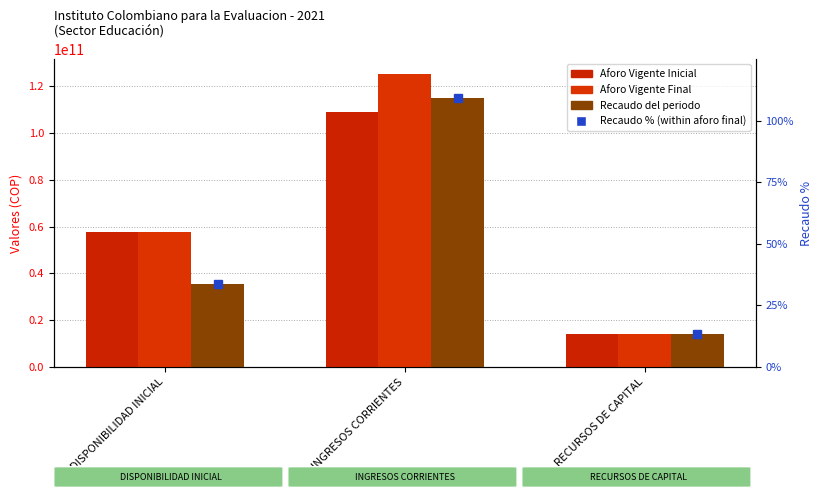

Where does the Recaudo del periodo series first go above 35271330825?

INGRESOS CORRIENTES